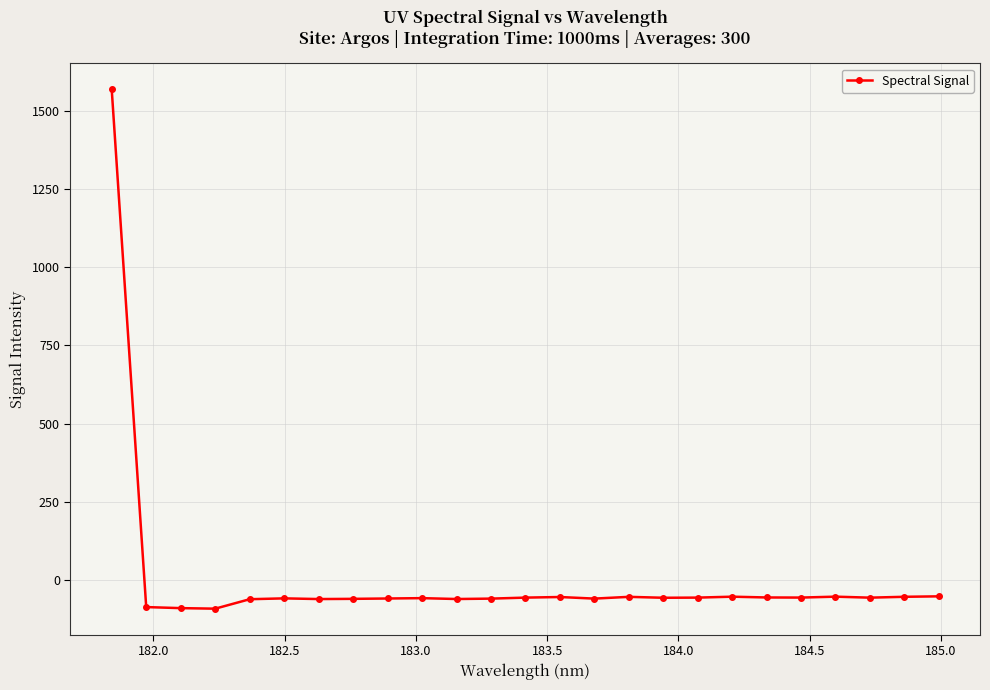

True or false: the data has more than 2 interior local peaks.

True